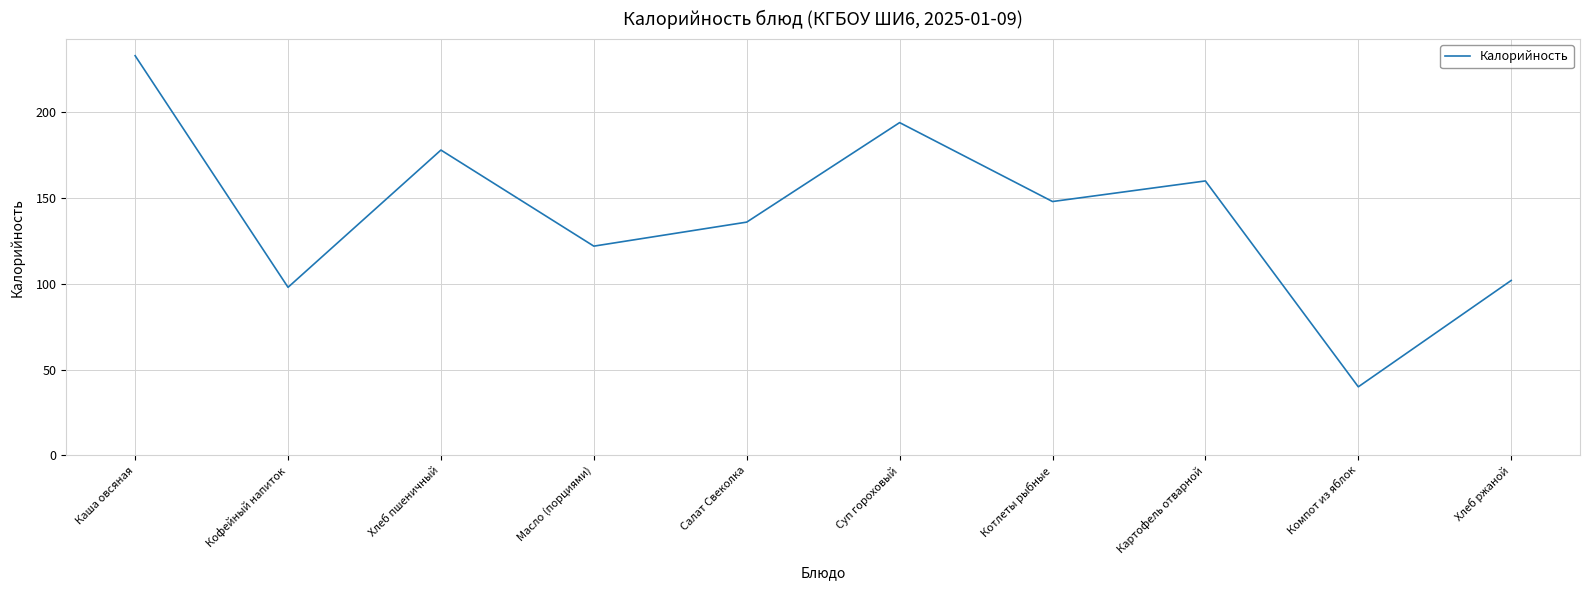

Is it true that the value at Компот из яблок is 40?

True